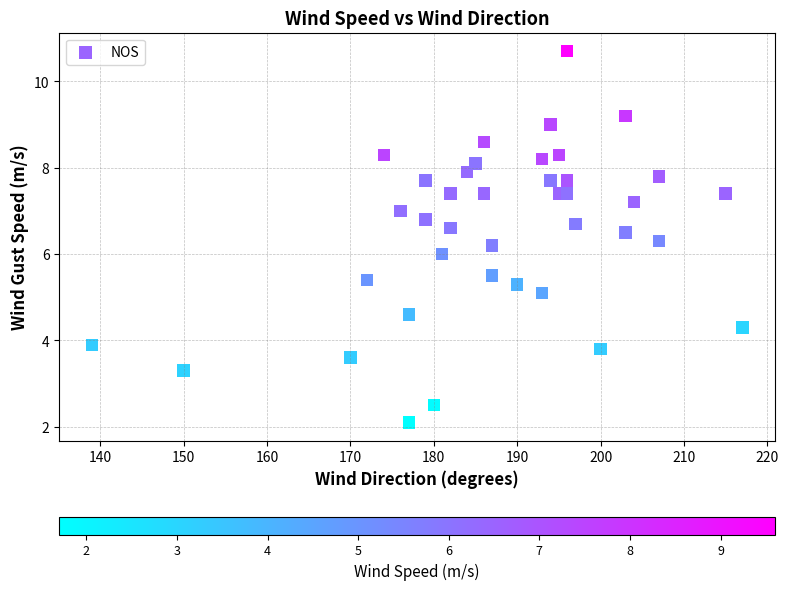

What is the range of X values (max minus min)?

78.0